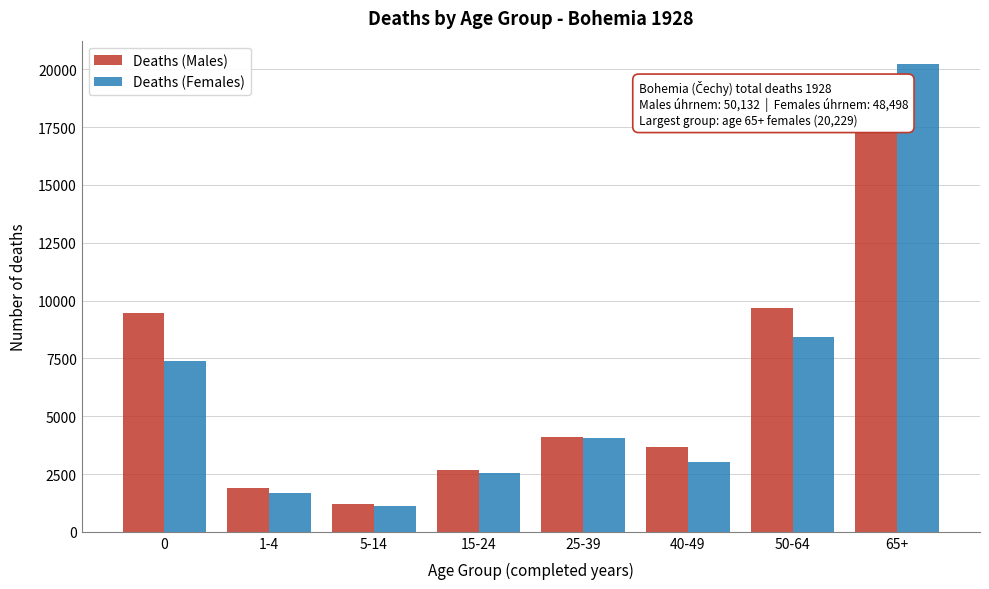

Reading left to right, extract all data points from this chart.

Deaths (Males): 9454	1890	1217	2693	4113	3674	9671	17416
Deaths (Females): 7389	1689	1130	2541	4061	3038	8416	20229